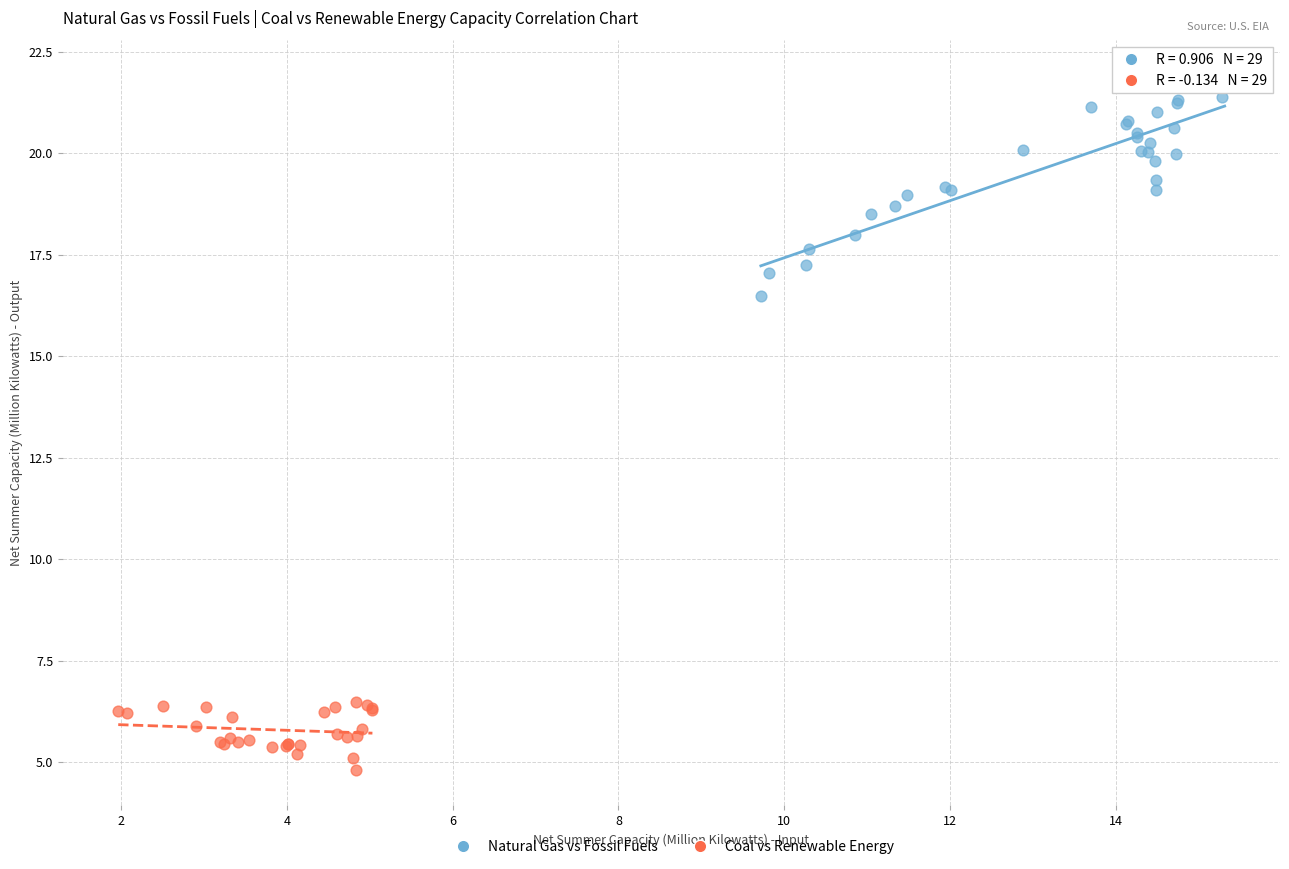

Which series has the largest Y range (max minus min)?

Natural Gas vs Fossil Fuels